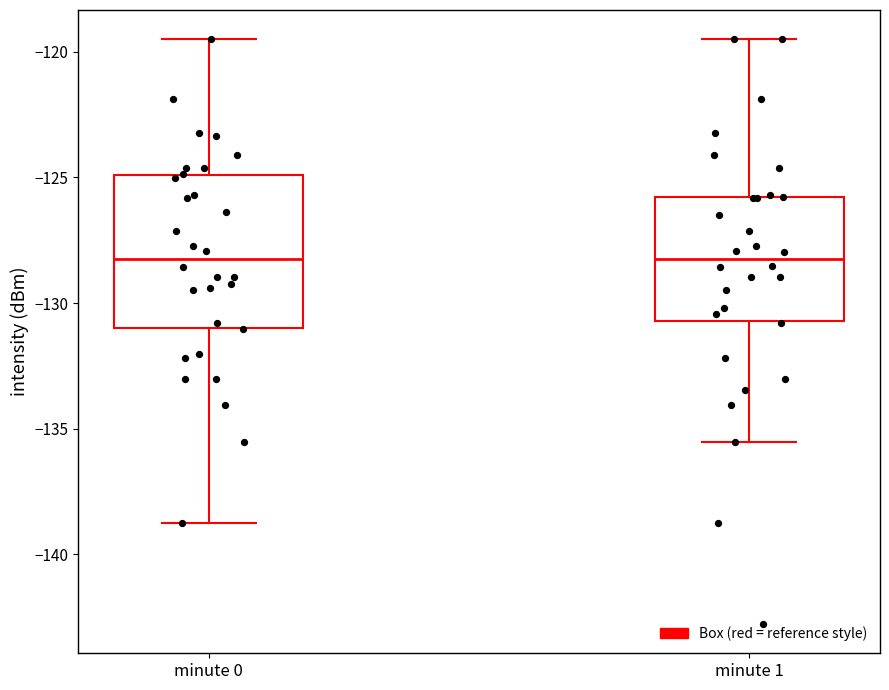

Reading left to right, read every box against the y-axis: the position of its median line, the range the box covers, and the ends of its whiskers. The values are not printed on the chart, so give them approximately, as read against the axis.

minute 0: median -128.0, box -131.0 to -125.0, whiskers -138.5 to -119.5
minute 1: median -128.5, box -130.5 to -126.0, whiskers -135.5 to -119.5